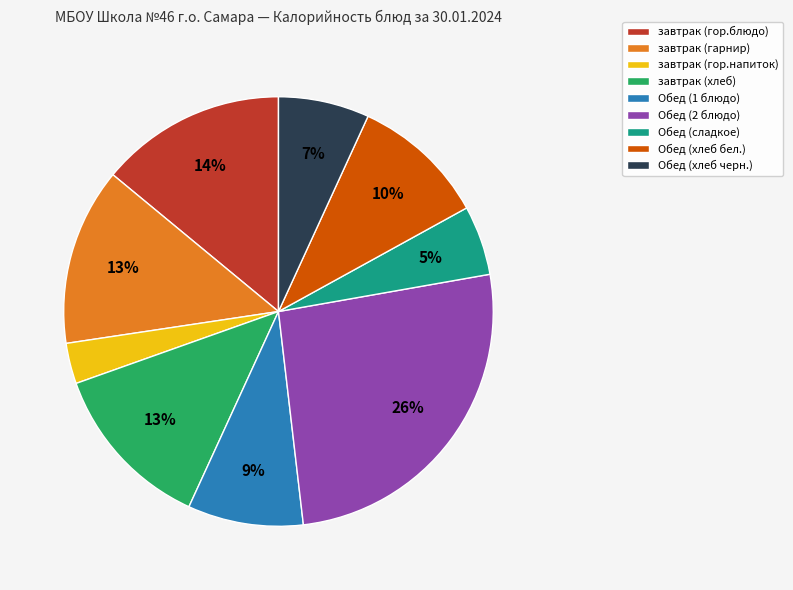

Is завтрак (гор.блюдо) the majority of the pie?

No